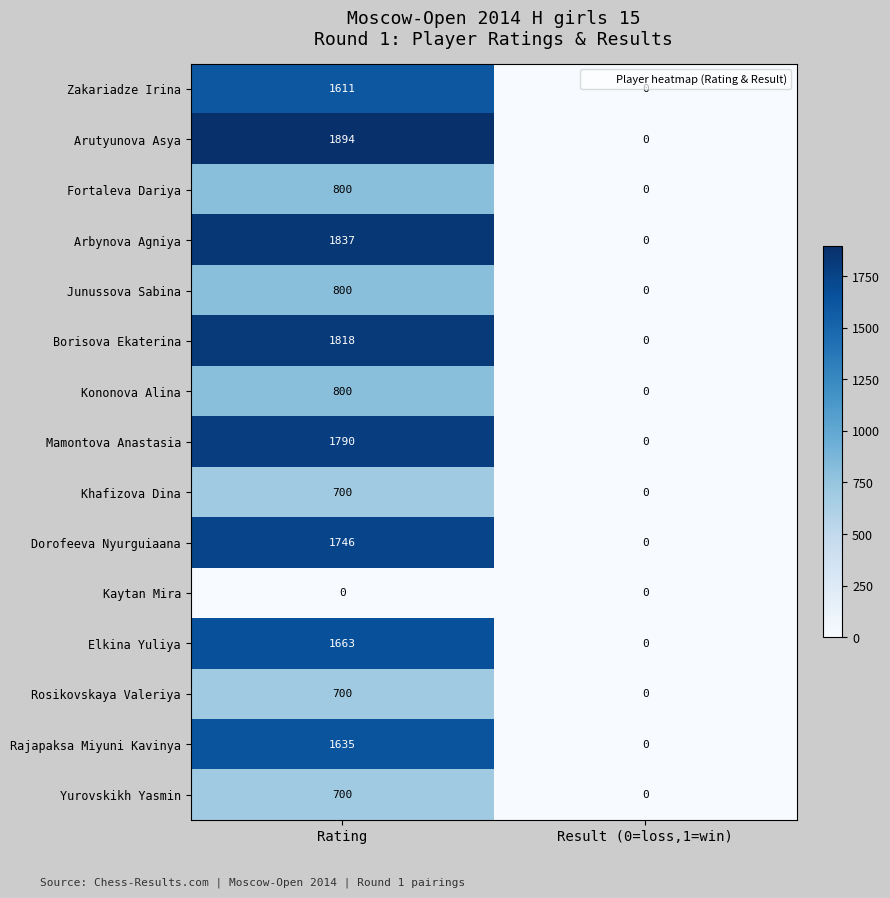

What is the difference between the highest and lowest values at Rating?

1894